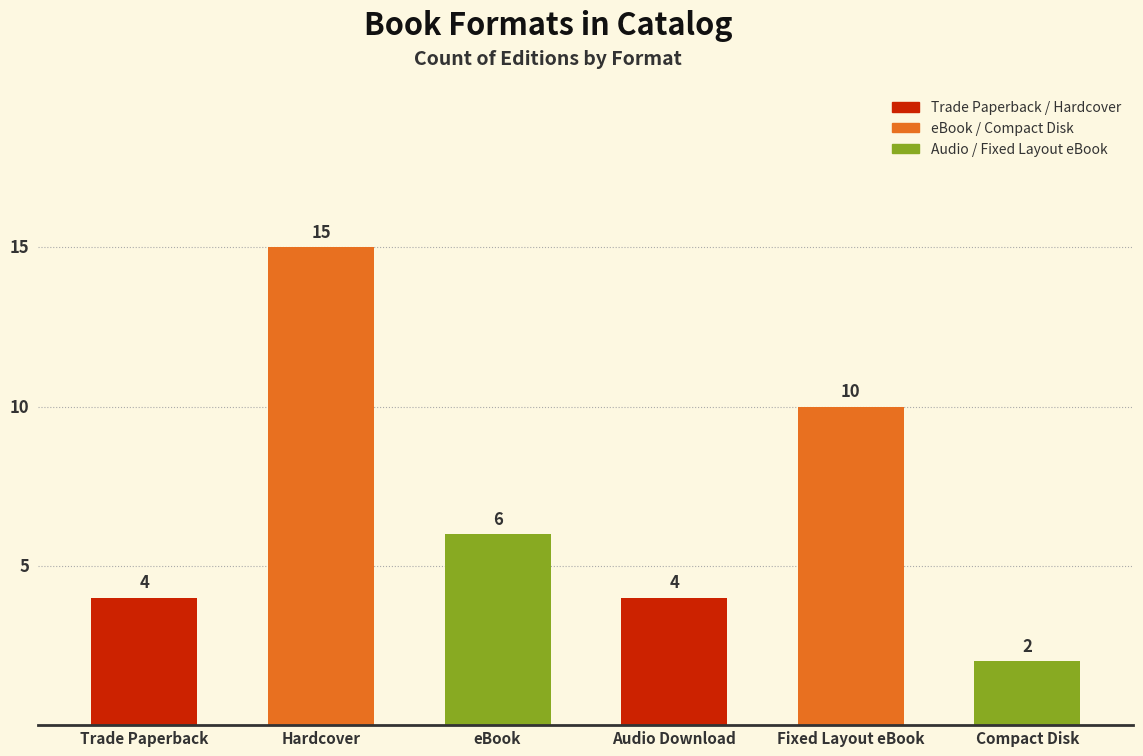

What is the approximate value at Fixed Layout eBook?

10